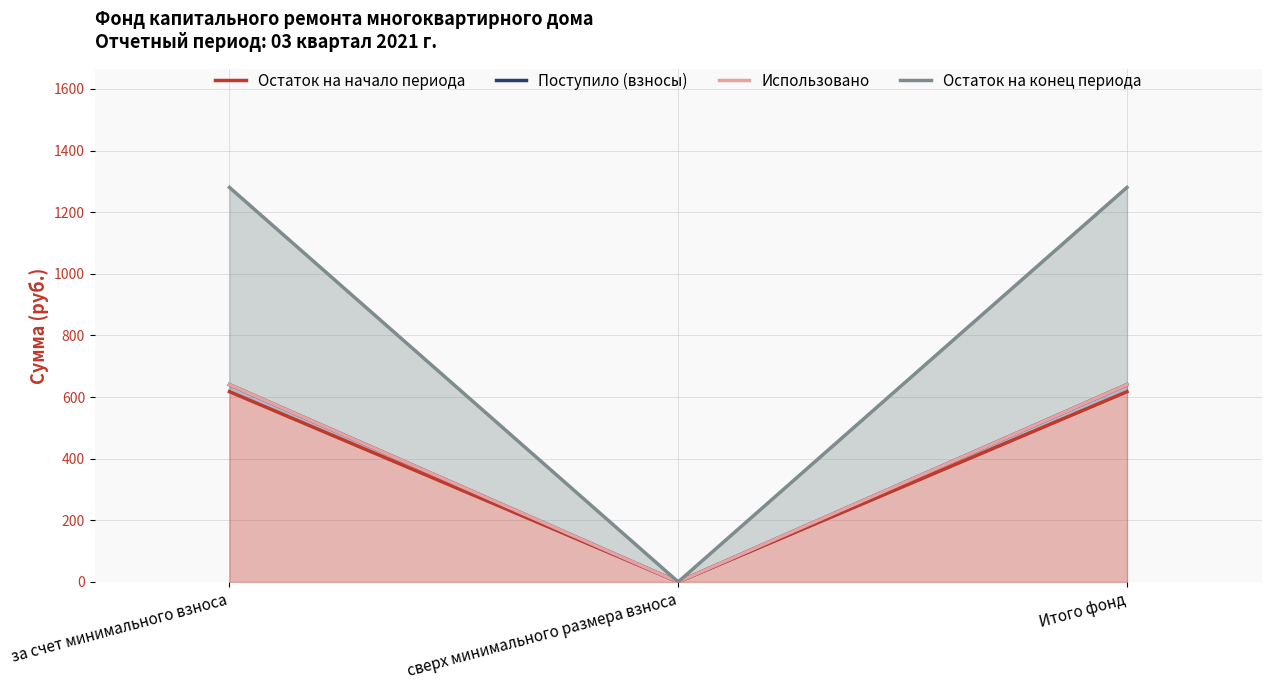

The value of Остаток на конец периода at Итого фонд is 631.2. True or false?

False